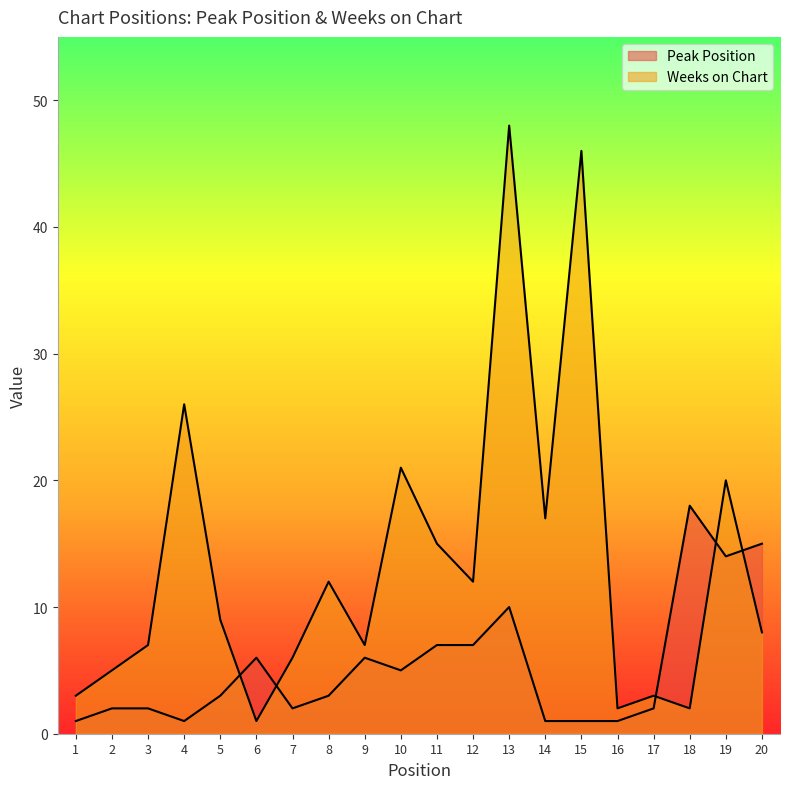

At which category is the sum across all series the highest?

13